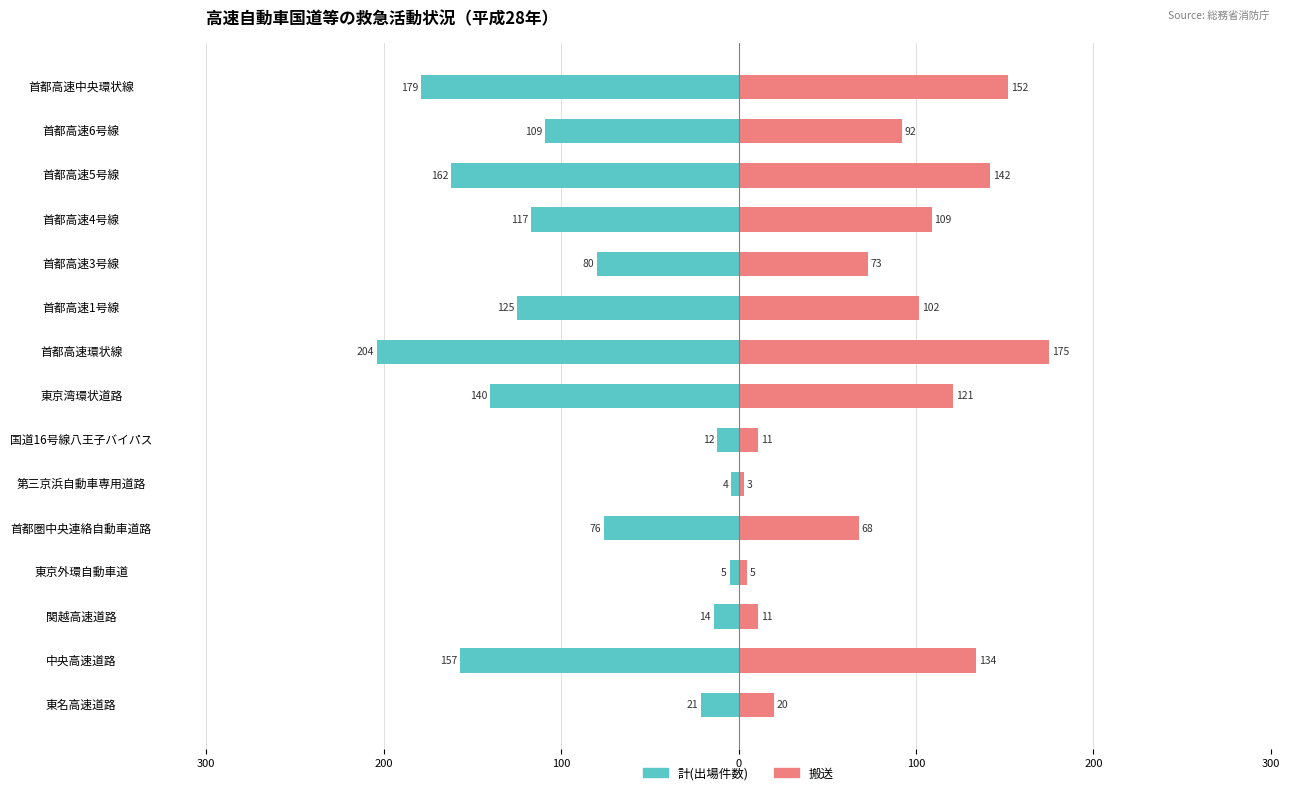

How many bars are there in each group?

2